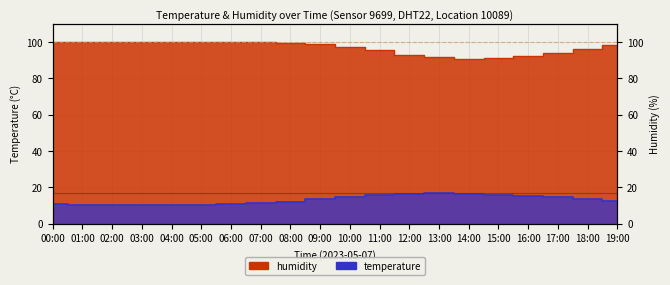

What is the average value of the humidity series?

96.9